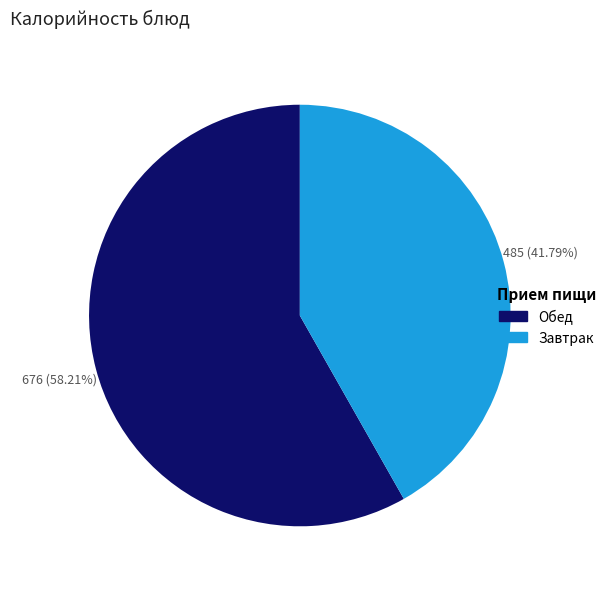

To the nearest percent, what is the difference between the largest and smallest slice percentages?

16%